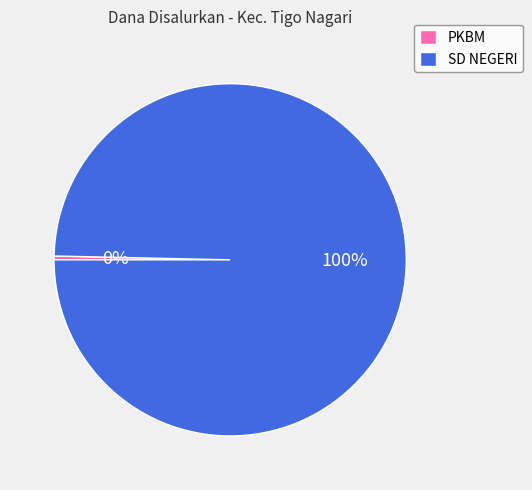

What percentage is the SD NEGERI slice, to the nearest percent?

100%